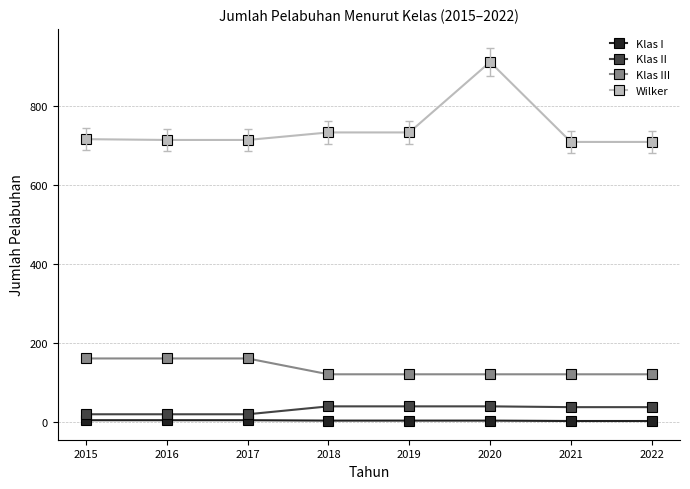

Which series has the largest total across all categories?

Wilker